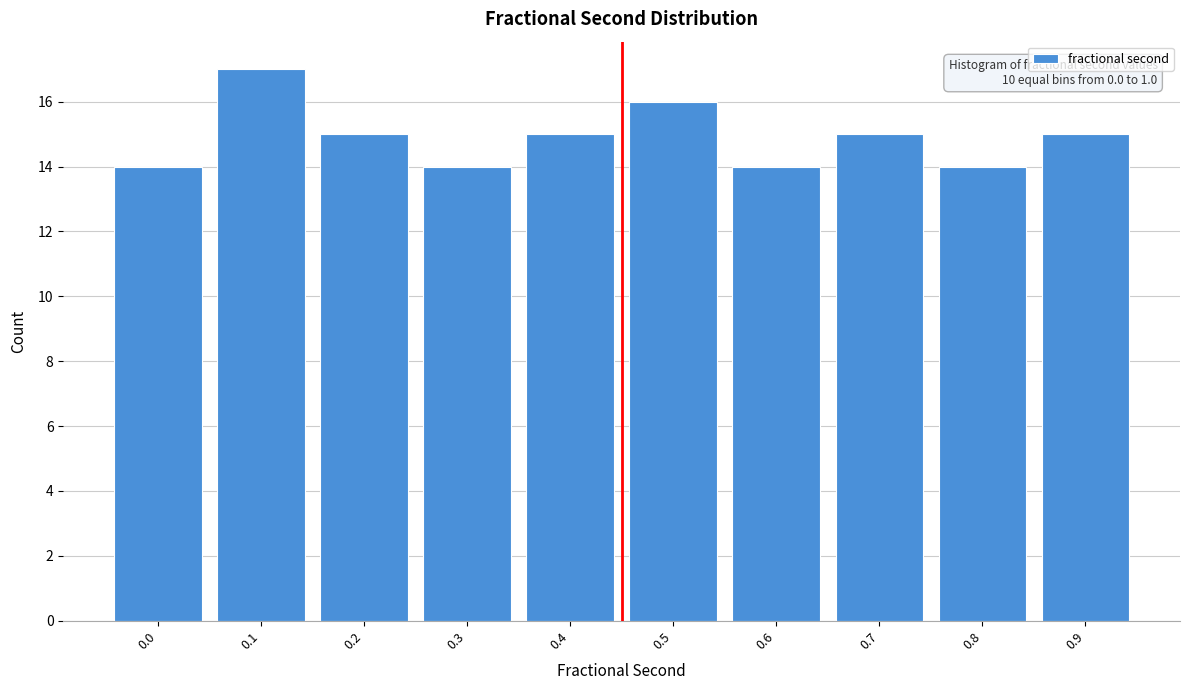

Reading left to right, what are all the values shown in this chart?

0.0=14	0.1=17	0.2=15	0.3=14	0.4=15	0.5=16	0.6=14	0.7=15	0.8=14	0.9=15